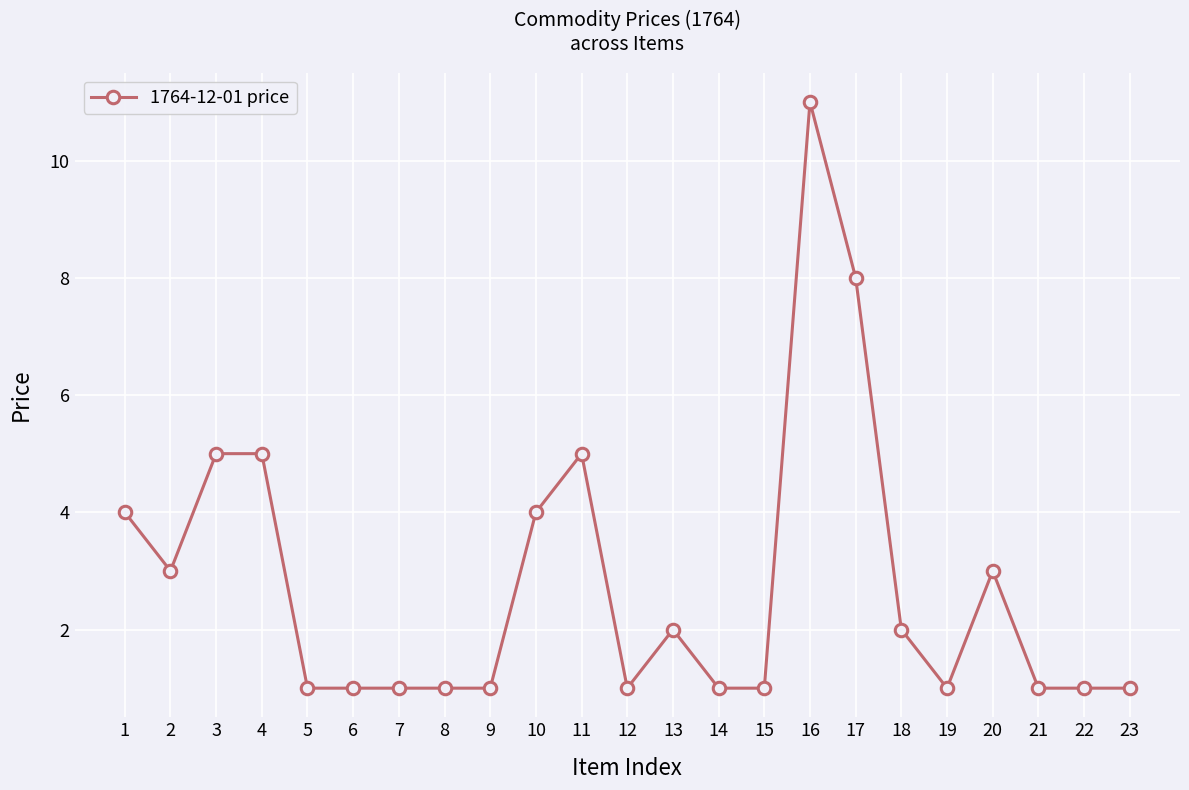

What is the greatest value displayed?

11